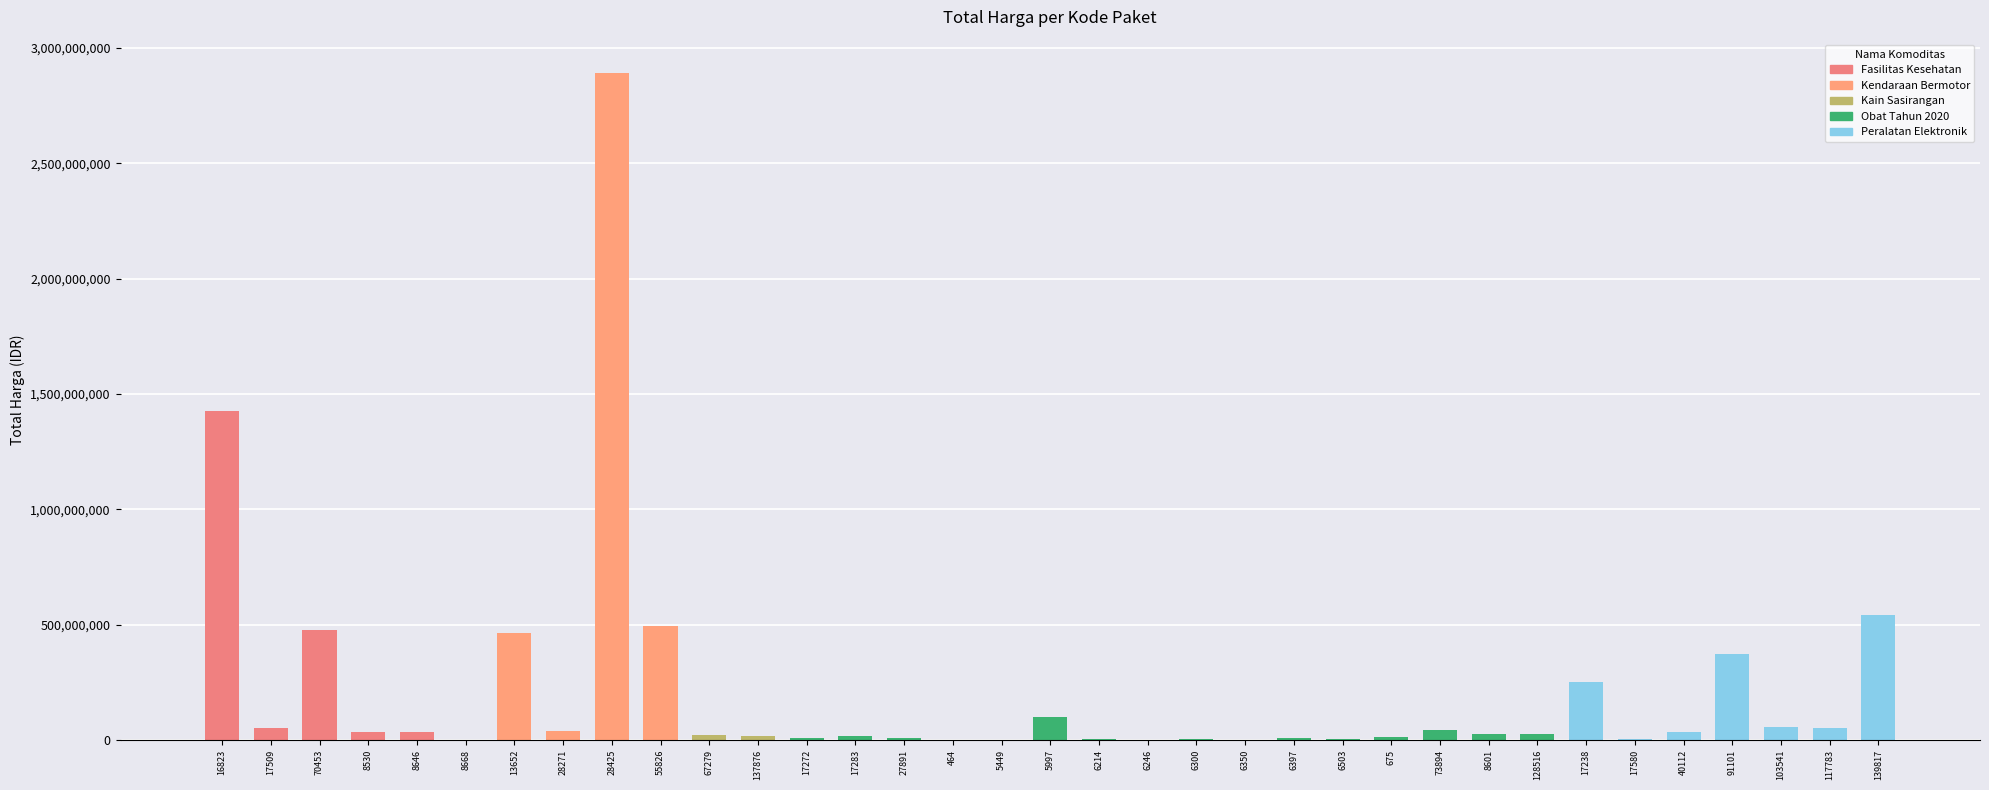

What is the maximum value shown in the chart?

2892122000